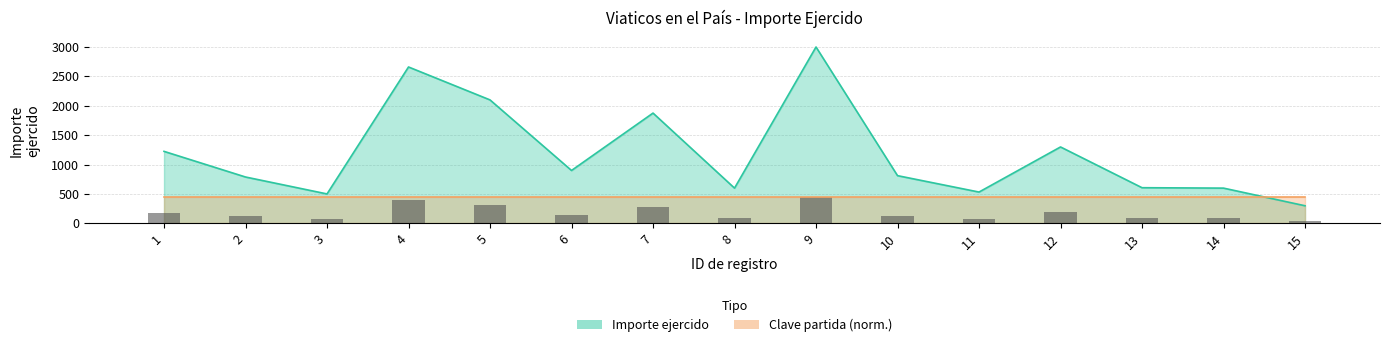

What is the smallest value displayed?

300.0